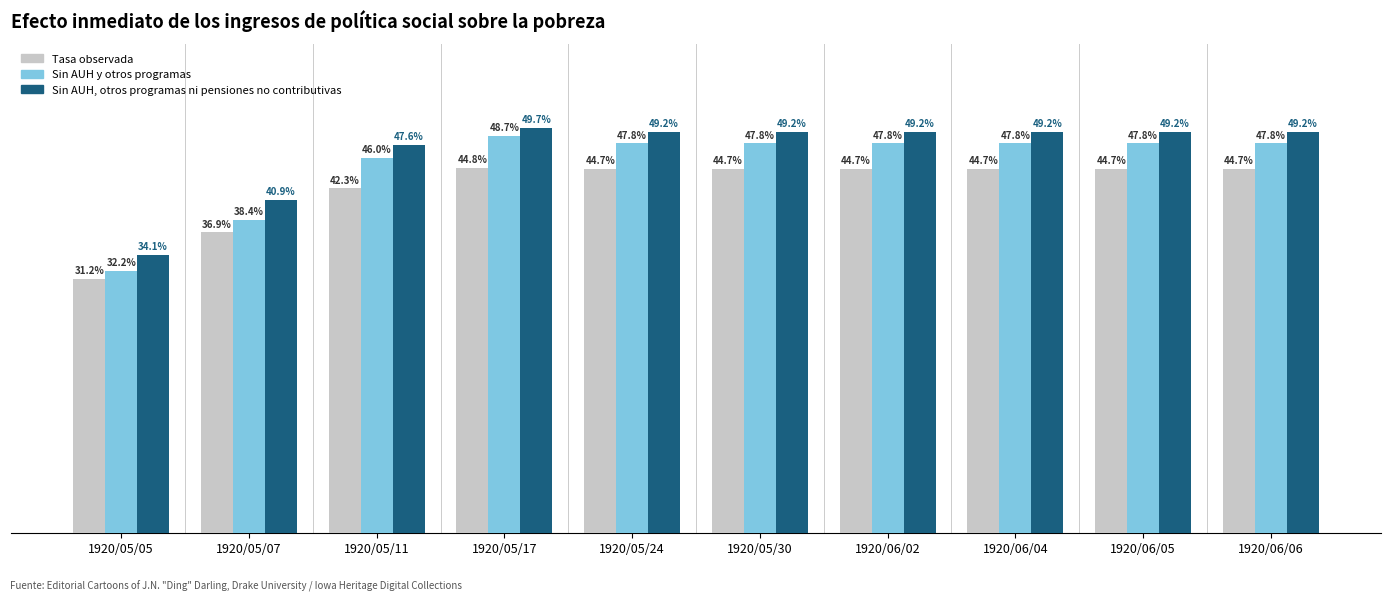

Which series has the largest range (max minus min)?

Sin AUH y otros programas